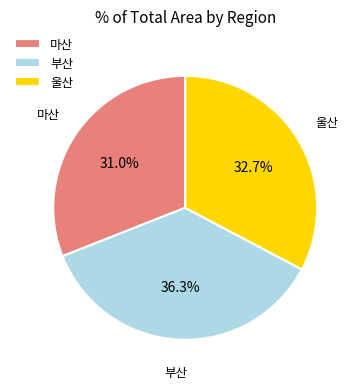

True or false: 마산 accounts for 31% of the total.

True